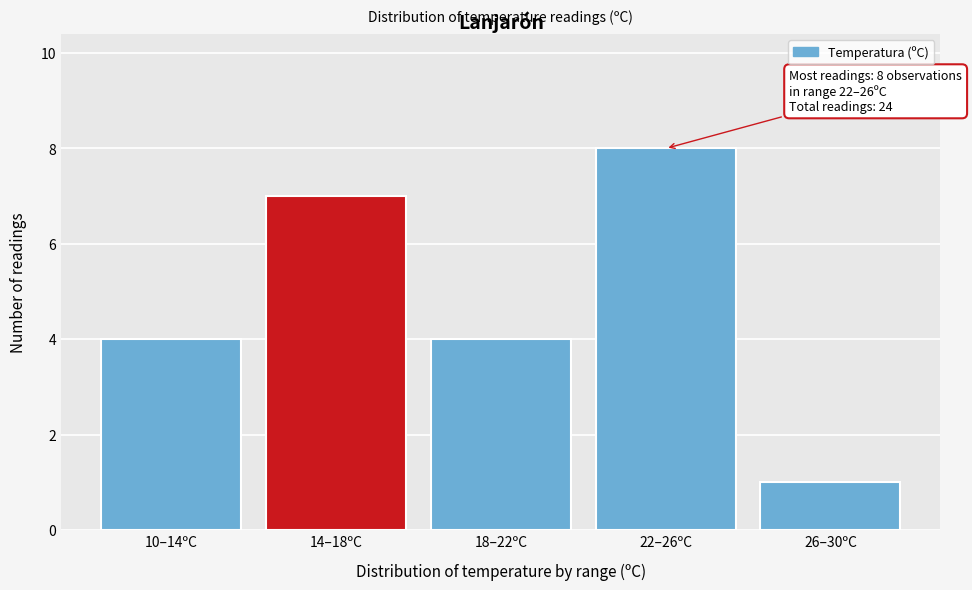

Reading right to left, transcribe all the data shown in this chart.

26–30ºC=1	22–26ºC=8	18–22ºC=4	14–18ºC=7	10–14ºC=4